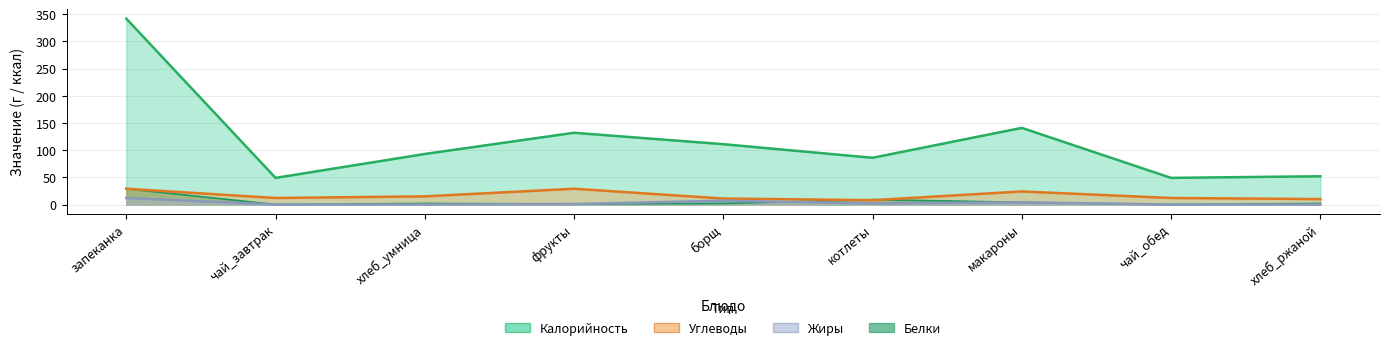

At which label does Жиры reach its minimum?

чай_завтрак